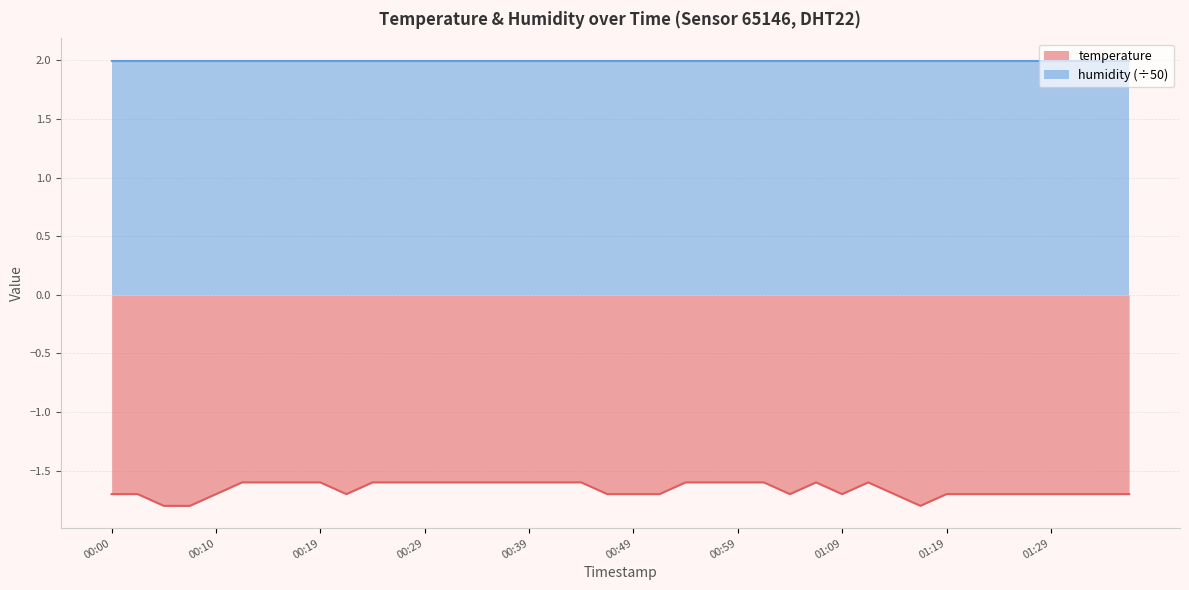

Rank the series by their maximum value, from lowest to highest.

temperature, humidity (÷50)